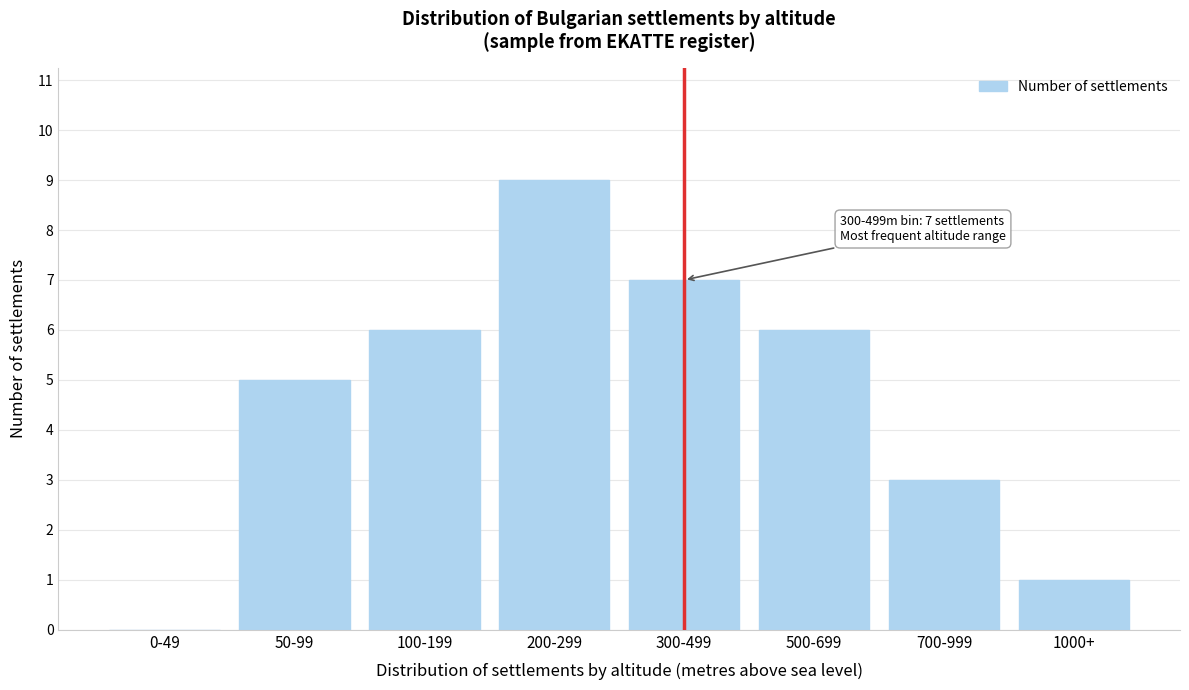

Reading left to right, list all the values displayed in this chart.

0-49=0	50-99=5	100-199=6	200-299=9	300-499=7	500-699=6	700-999=3	1000+=1